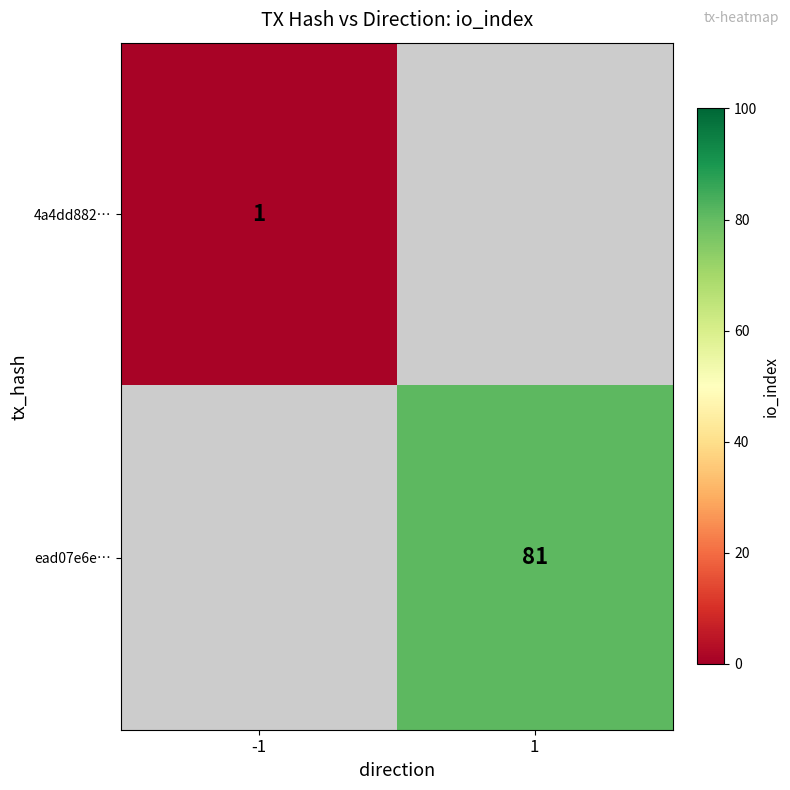

True or false: ead07e6e… has a value of 39.3 at 1.

False